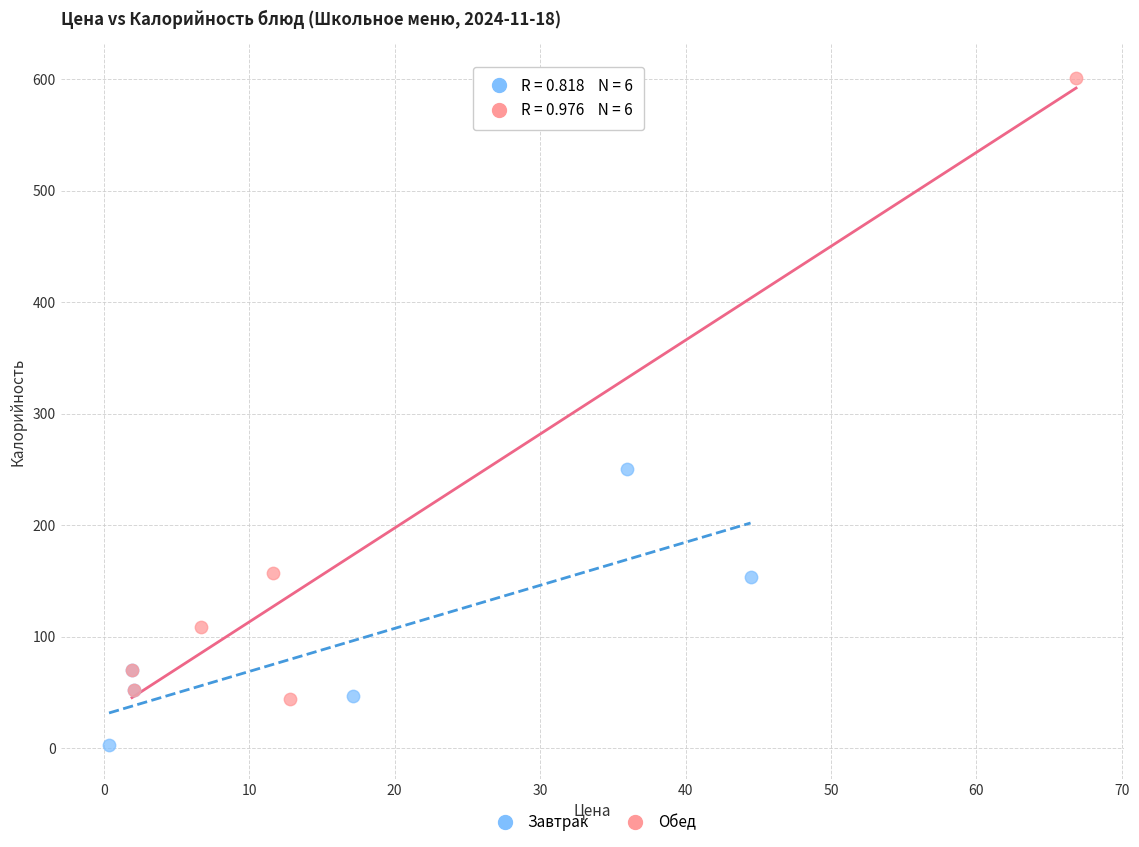

Which series reaches the maximum Y coordinate?

Обед